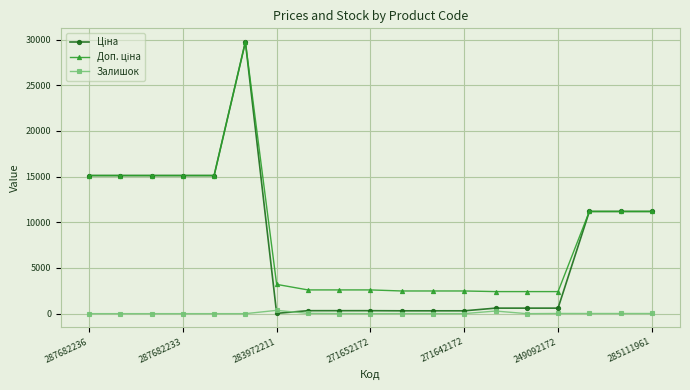

At how many categories does at least one series exceed 11871?

6